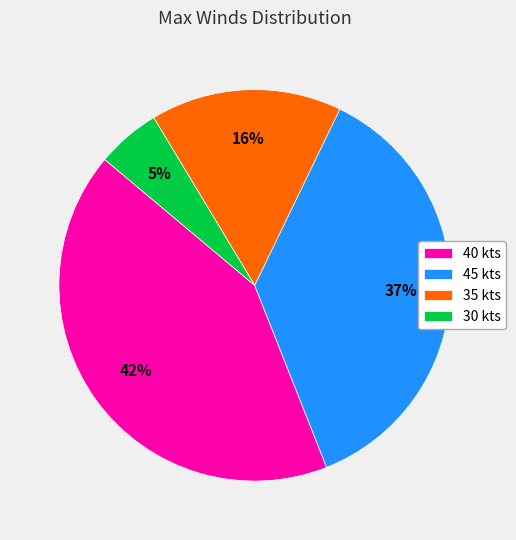

Is 30 kts the majority of the pie?

No